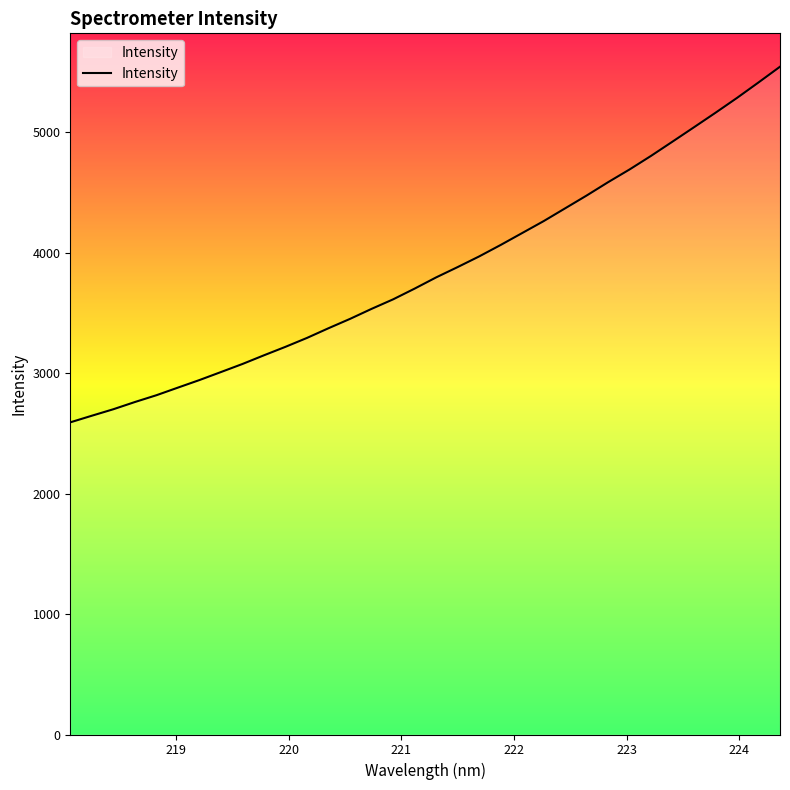

What is the minimum value shown in the chart?

2591.8